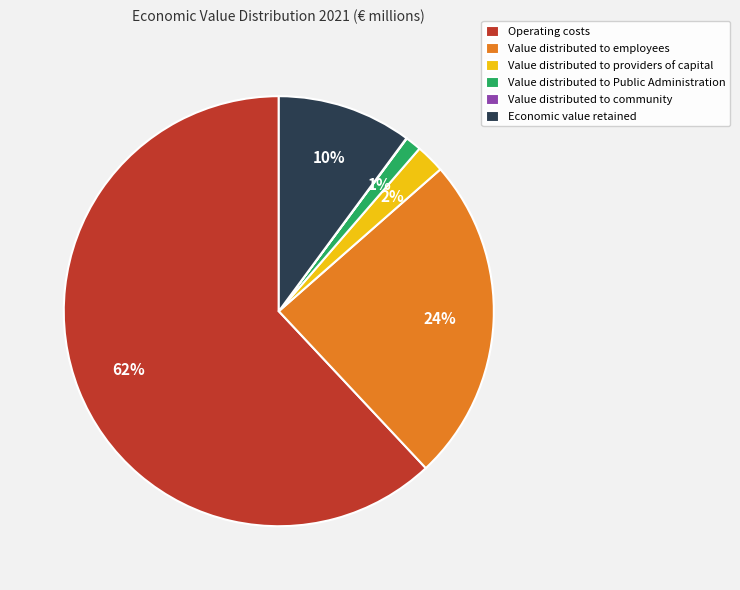

What is the largest slice in the pie chart?

Operating costs